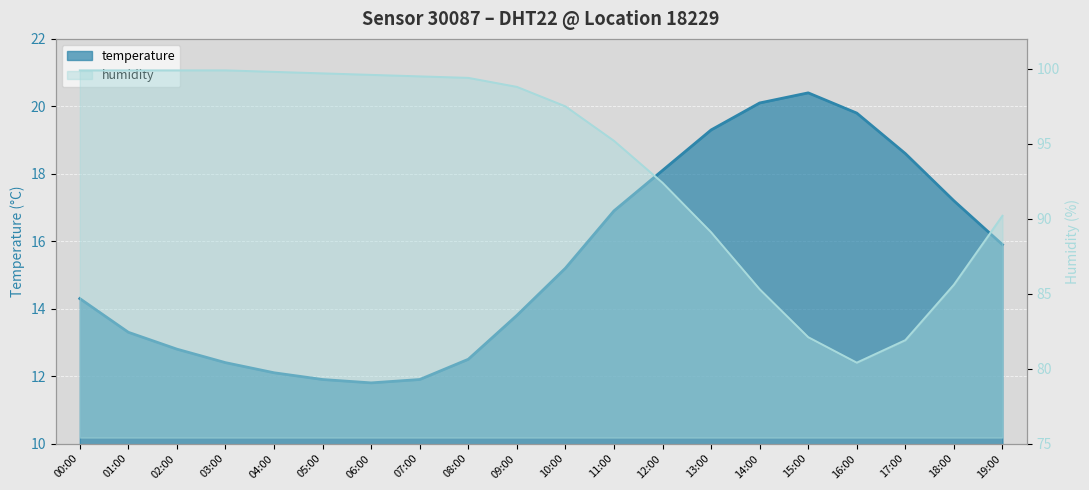

Which label corresponds to the smallest value in the chart?

06:00